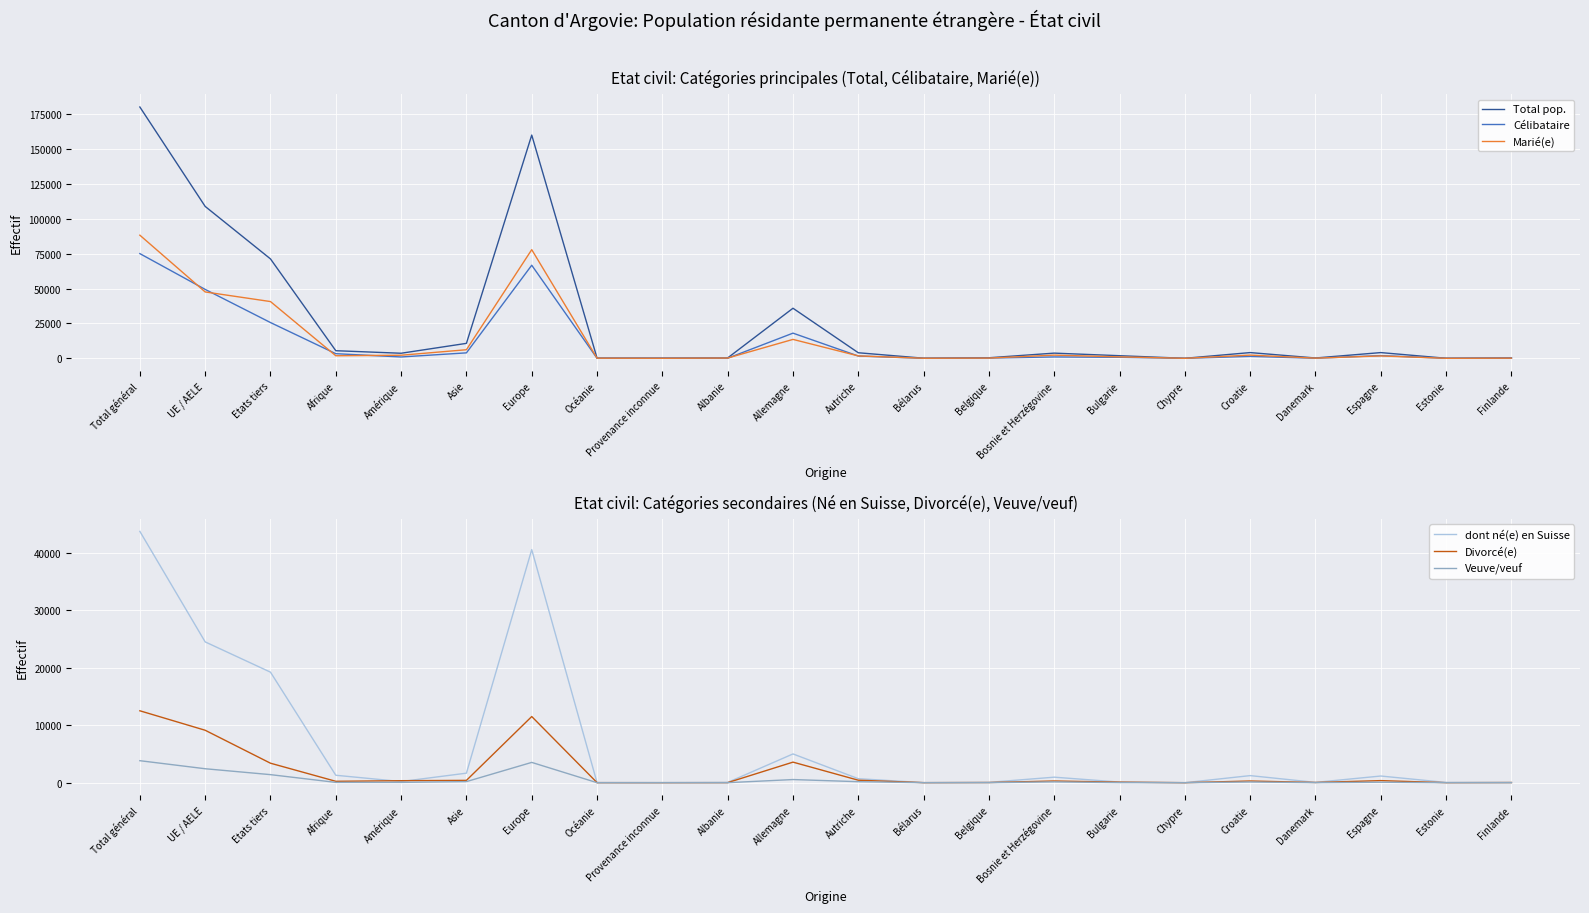

What is the sum of all dont né(e) en Suisse values?

140594